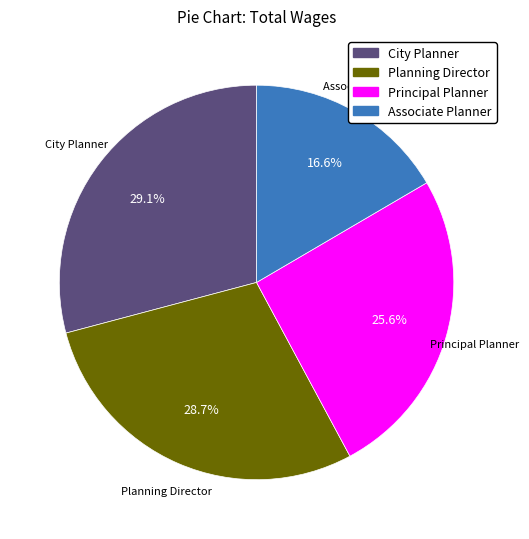

What is the smallest slice in the pie chart?

Associate Planner